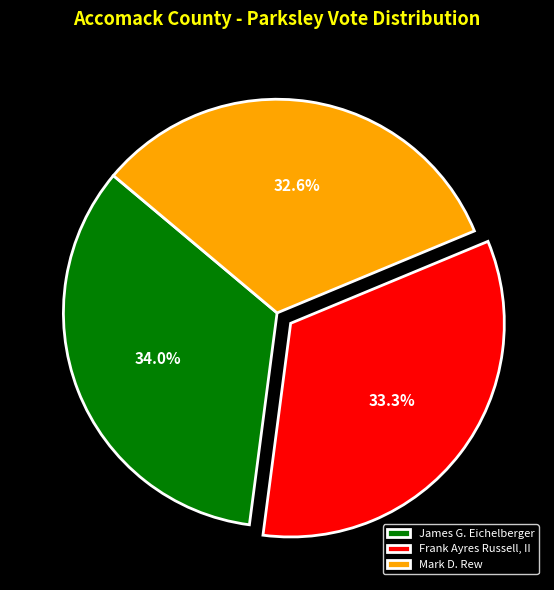

How much of the chart is everything except James G. Eichelberger?

66.0%